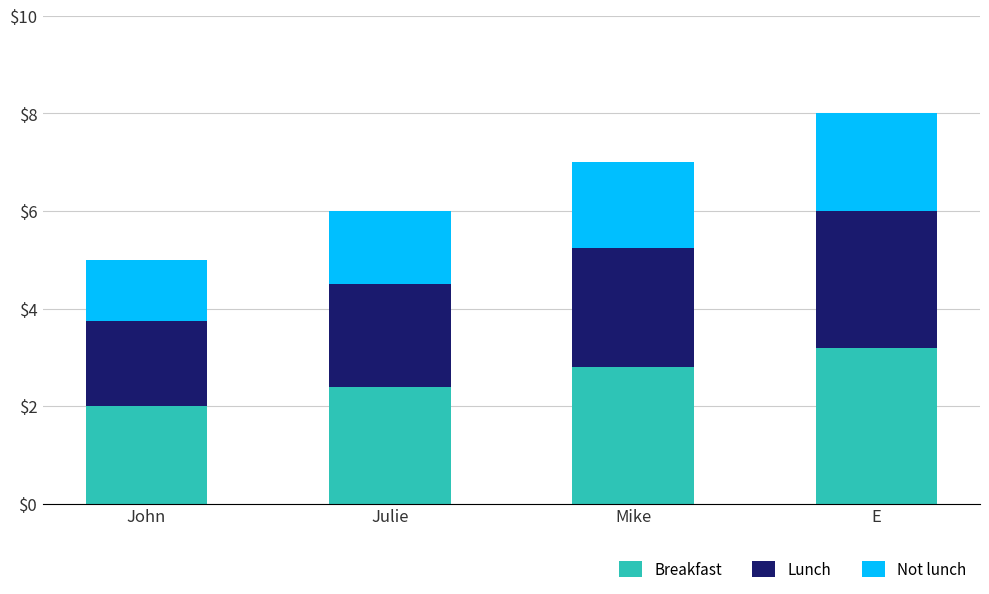

At which label does Breakfast reach its minimum?

John